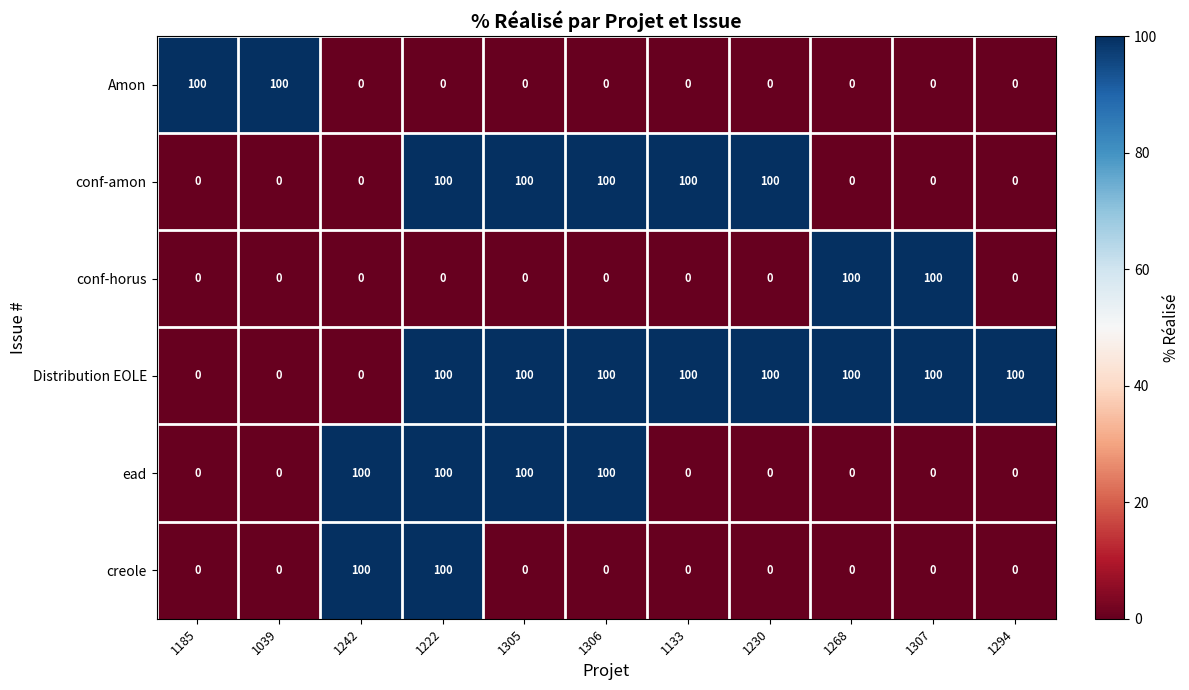

What is the difference between the highest and lowest values at 1242?

100